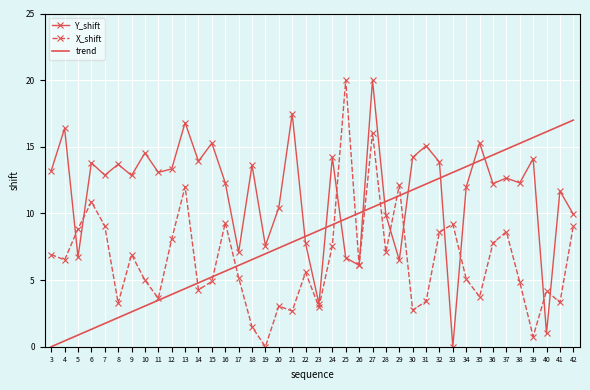

What is the average value of the trend series?

8.5